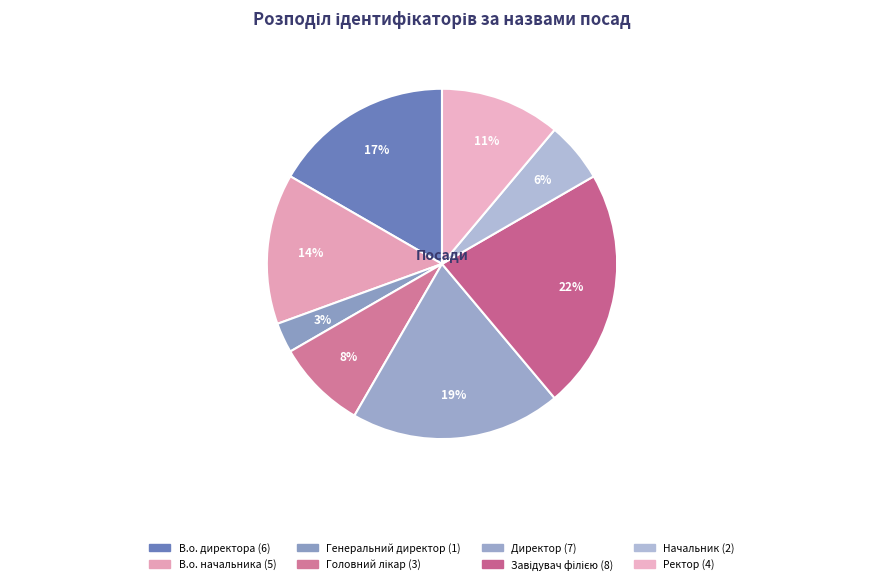

How many slices are in this pie chart?

8